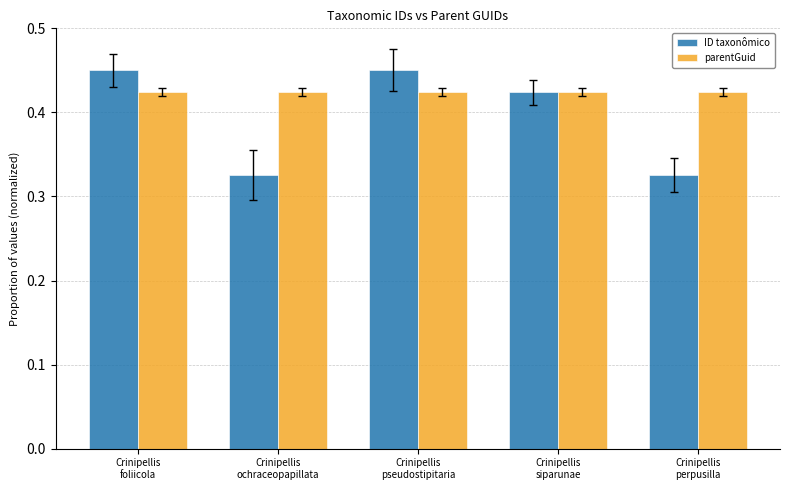

What position from the left is Crinipellis
ochraceopapillata?

2